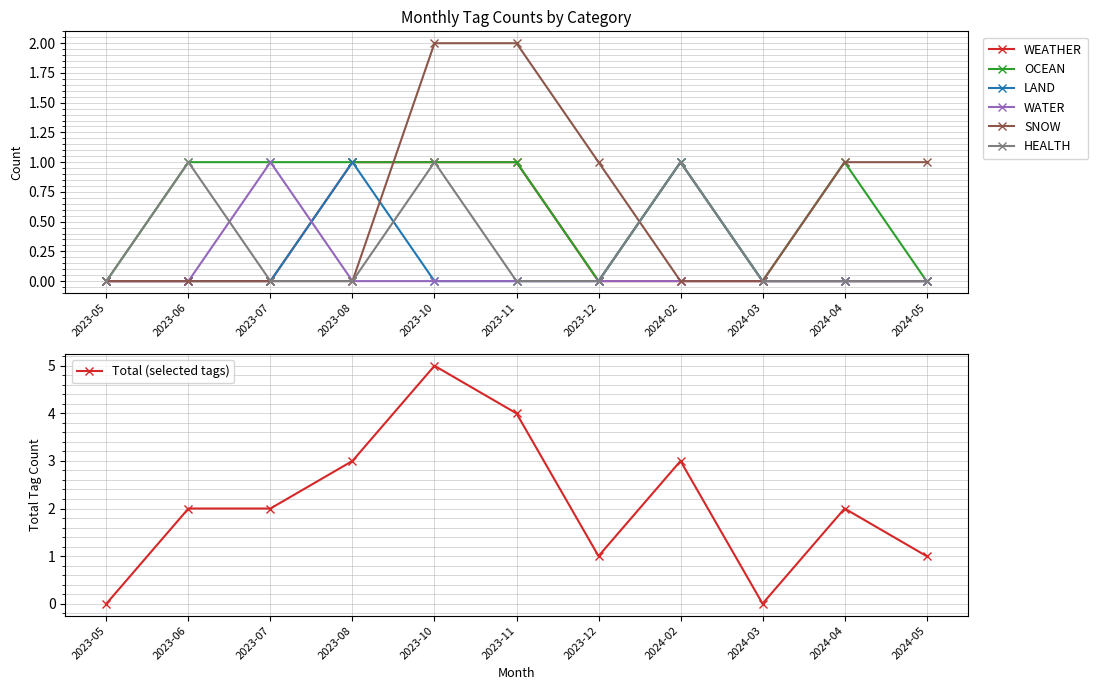

Rank the series at 2023-11 from lowest to highest value.

LAND, WATER, HEALTH, WEATHER, OCEAN, SNOW